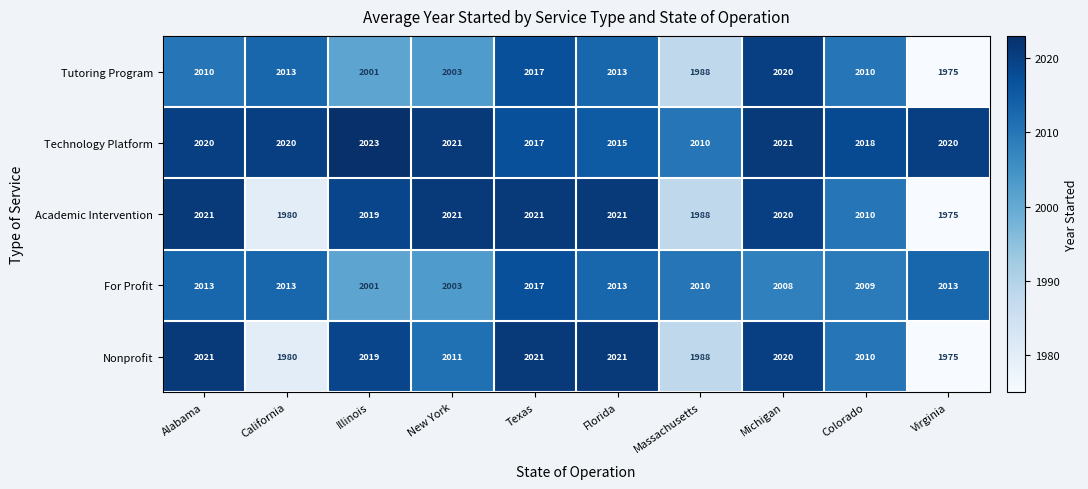

What is the lowest value of the Academic Intervention series?

1975